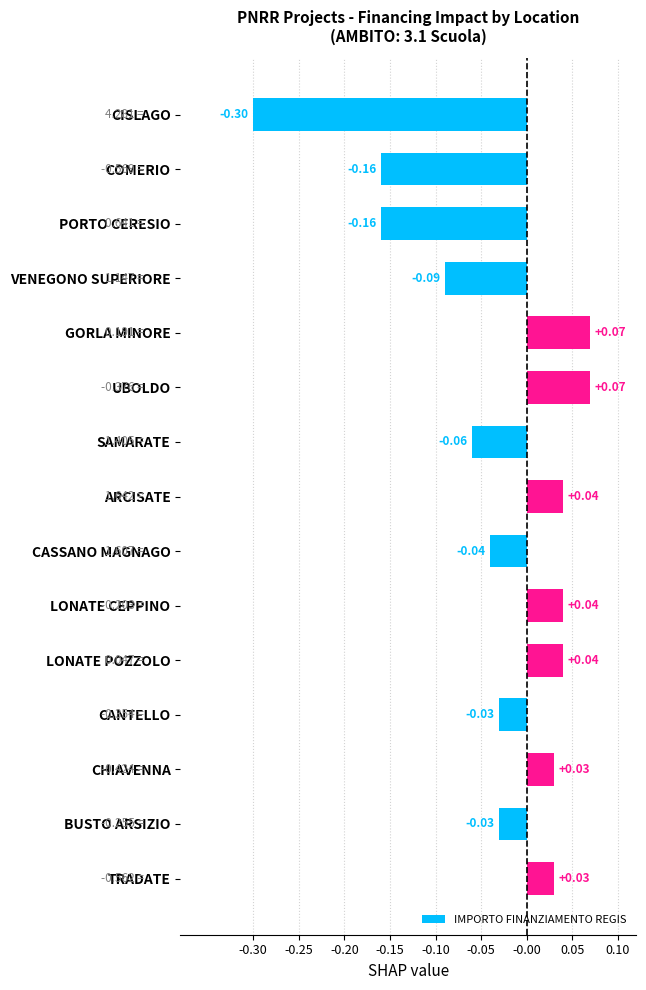

Which has a higher value, VENEGONO SUPERIORE or CASSANO MAGNAGO?

CASSANO MAGNAGO